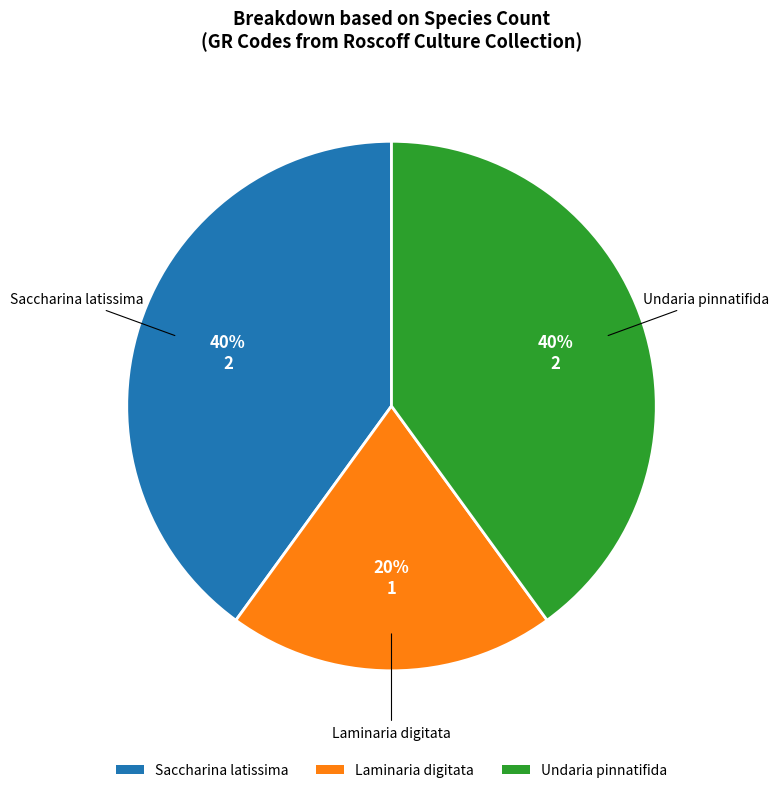

To the nearest percent, what is the average slice percentage?

33%